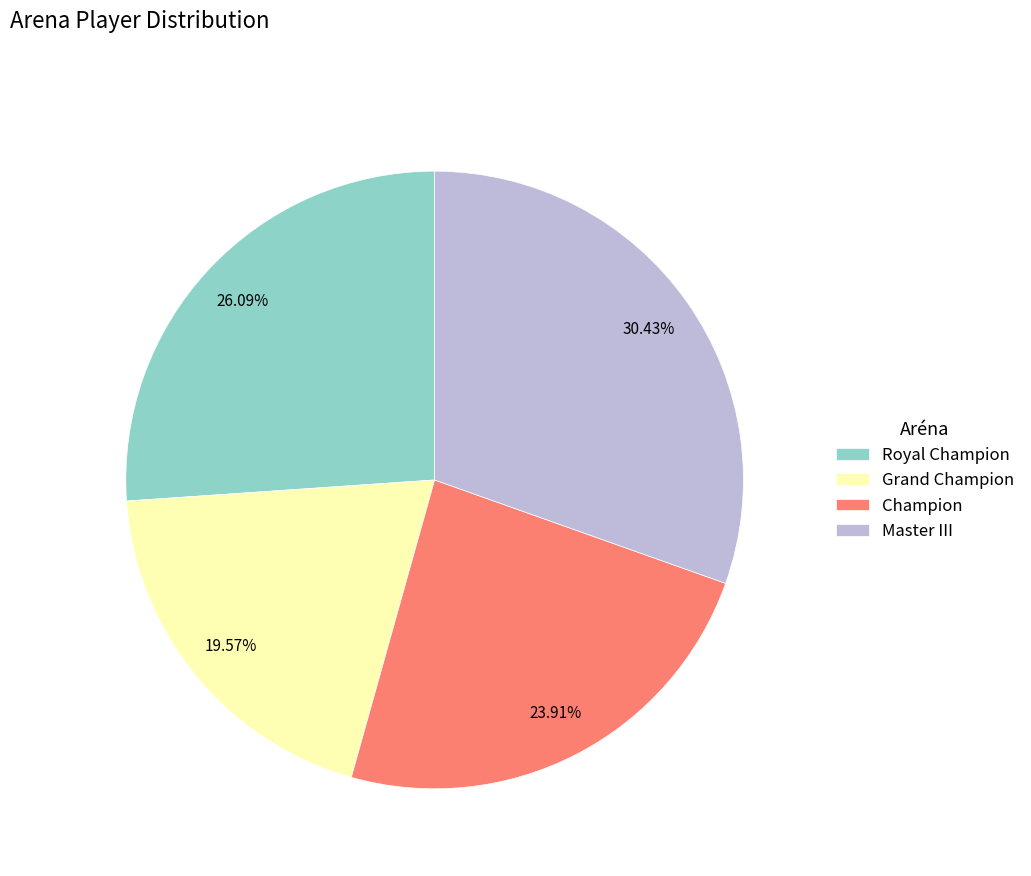

To the nearest percent, what percentage of the pie is Royal Champion?

26%